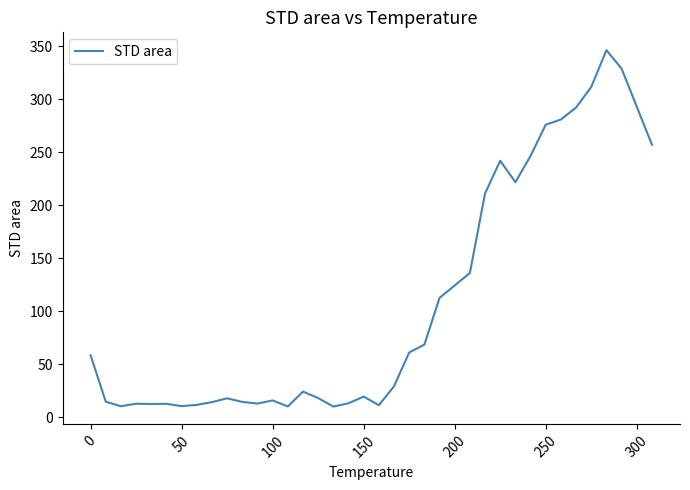

What is the greatest value displayed?

346.4